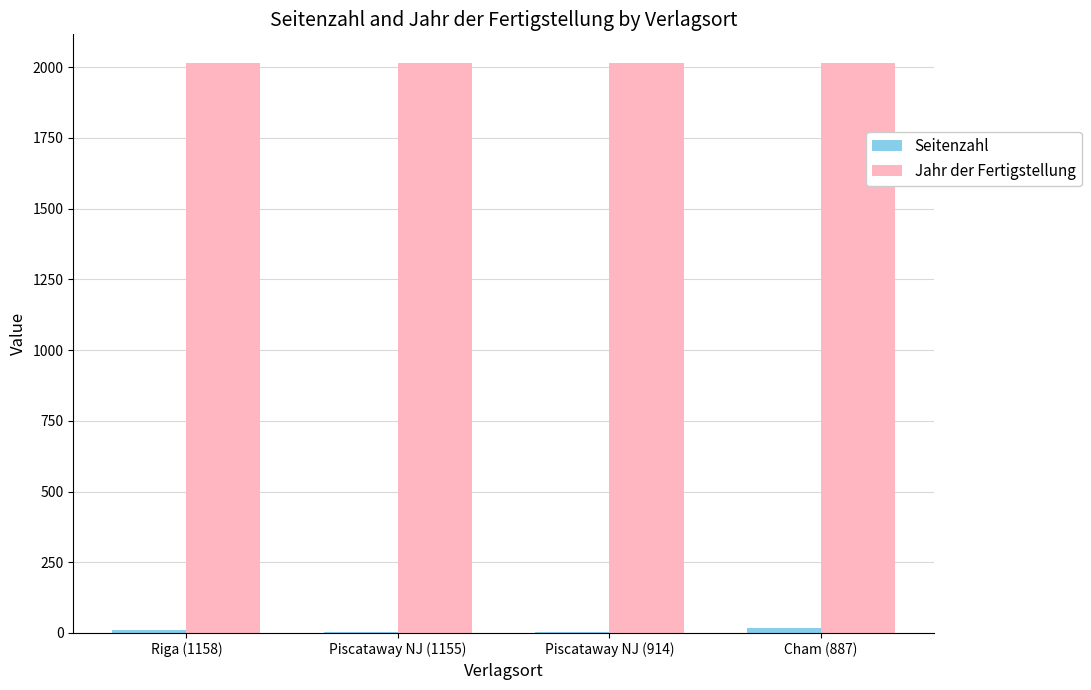

What is the maximum value shown in the chart?

2015